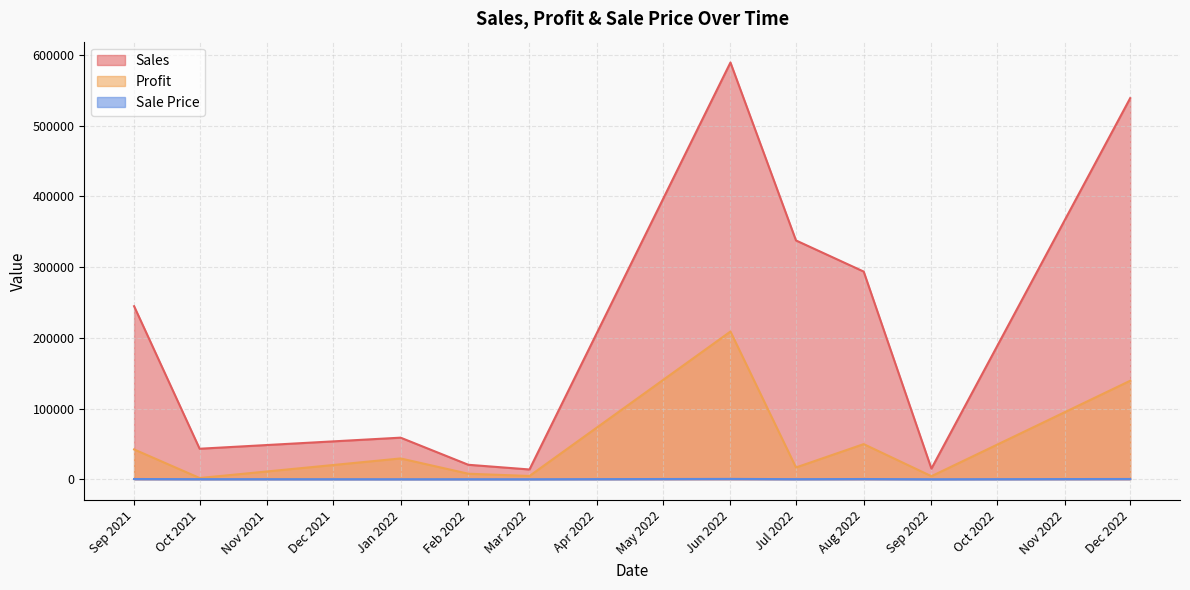

Between Sep 2021 and Feb 2022, which series saw the biggest shift?

Sales